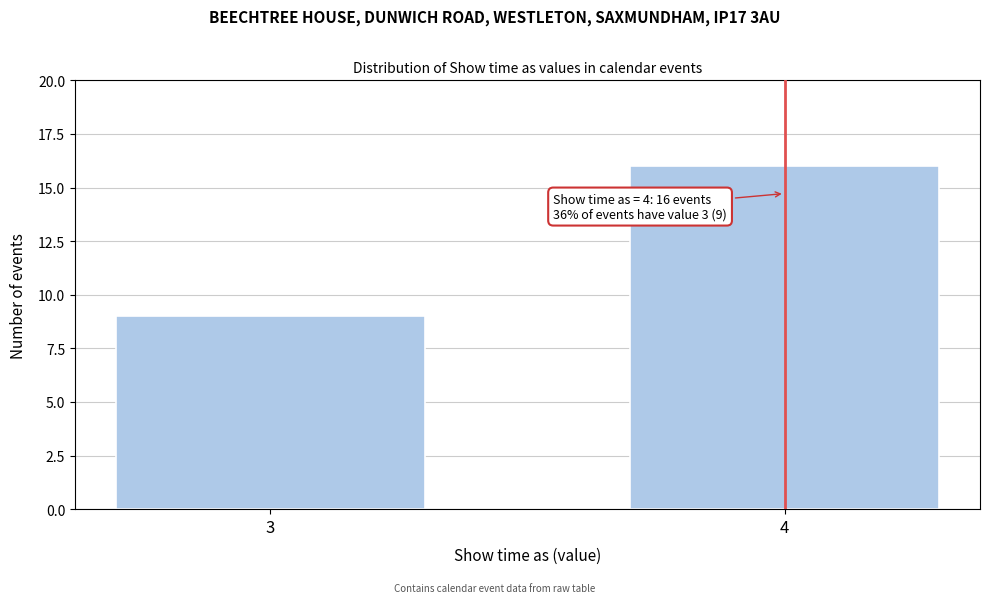

Reading left to right, list all the values displayed in this chart.

9	16